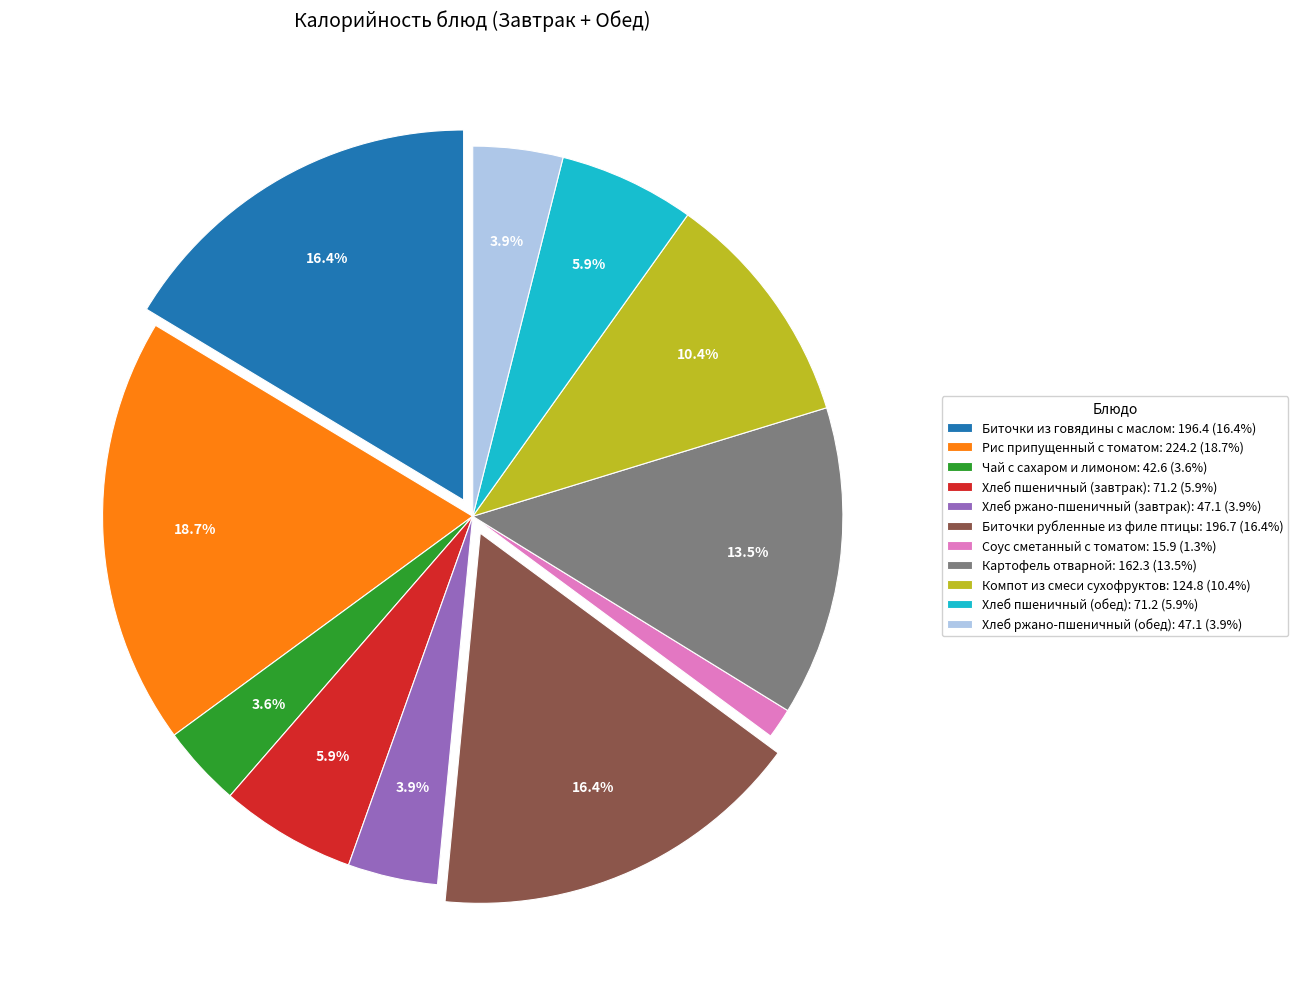

What is the total percentage of Хлеб пшеничный (обед) and Компот из смеси сухофруктов?

16.3%